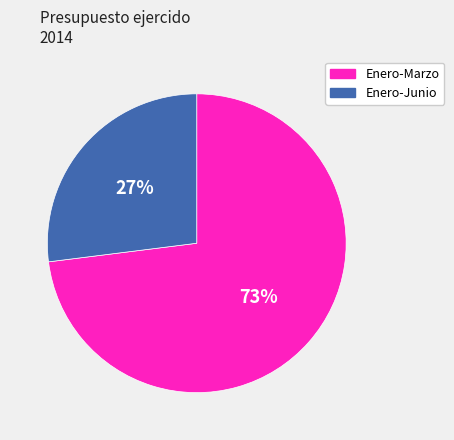

Rank the categories by value from highest to lowest.

Enero-Marzo, Enero-Junio